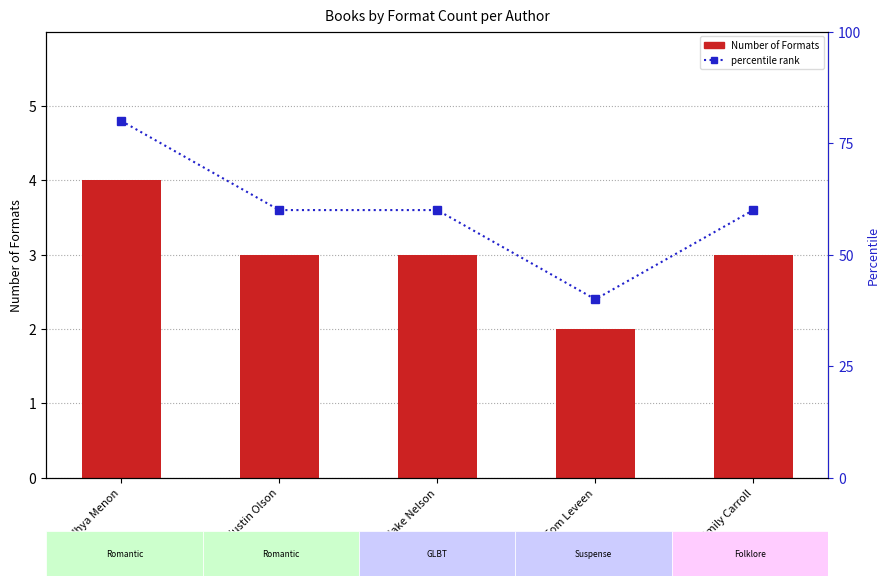

Which series has the largest range (max minus min)?

percentile rank